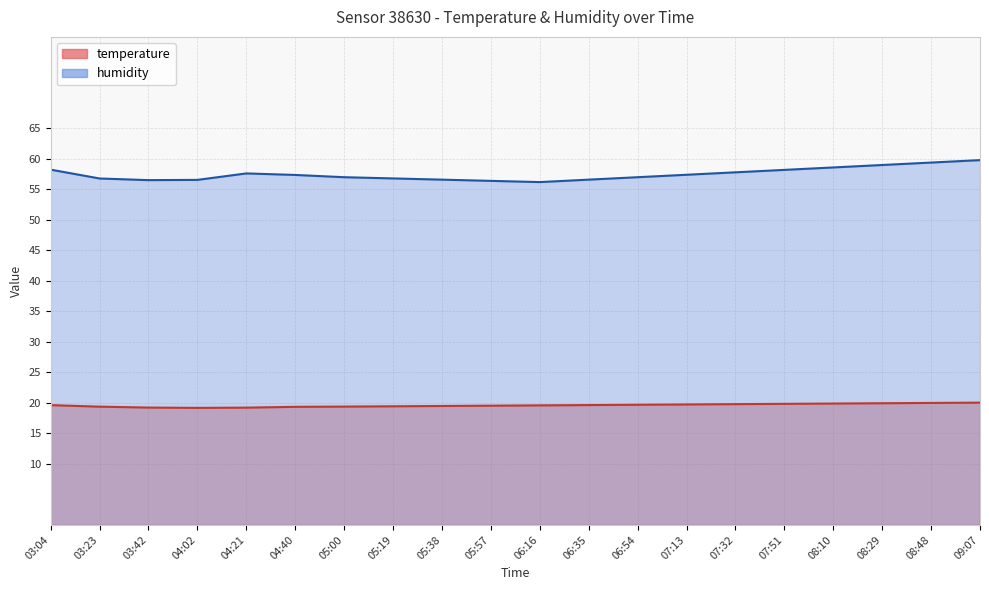

Where is the first local minimum for humidity?

03:42